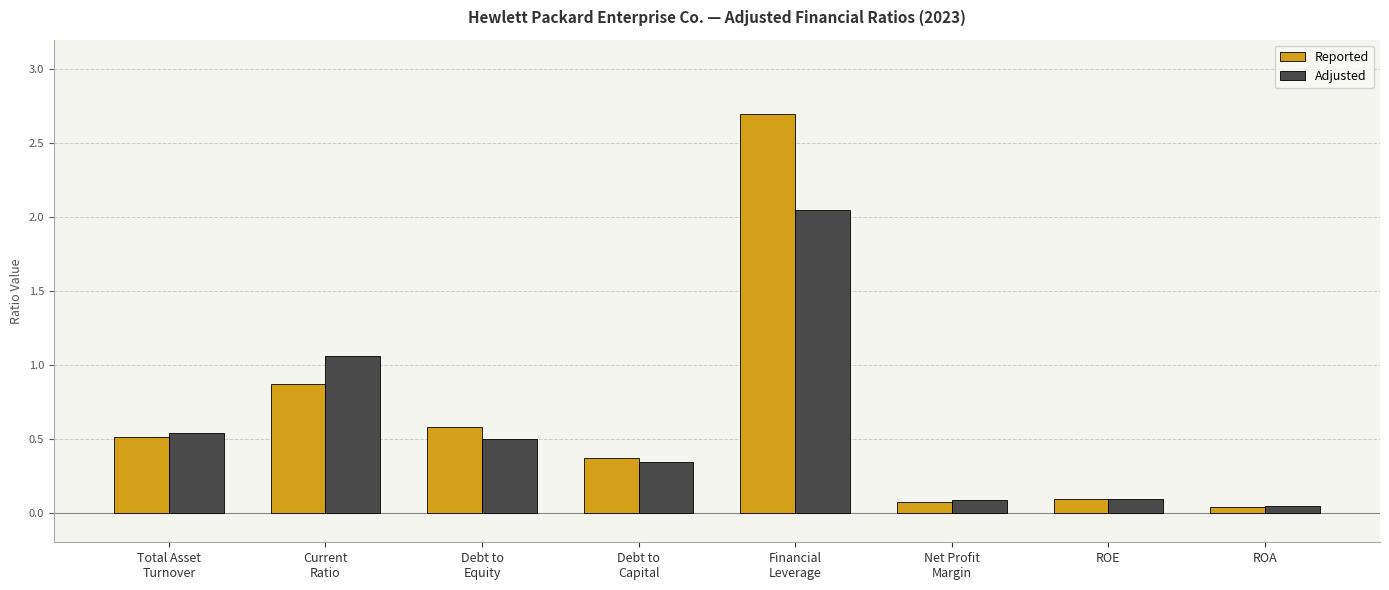

What is the difference between the second highest and minimum values in the Reported series?

0.8